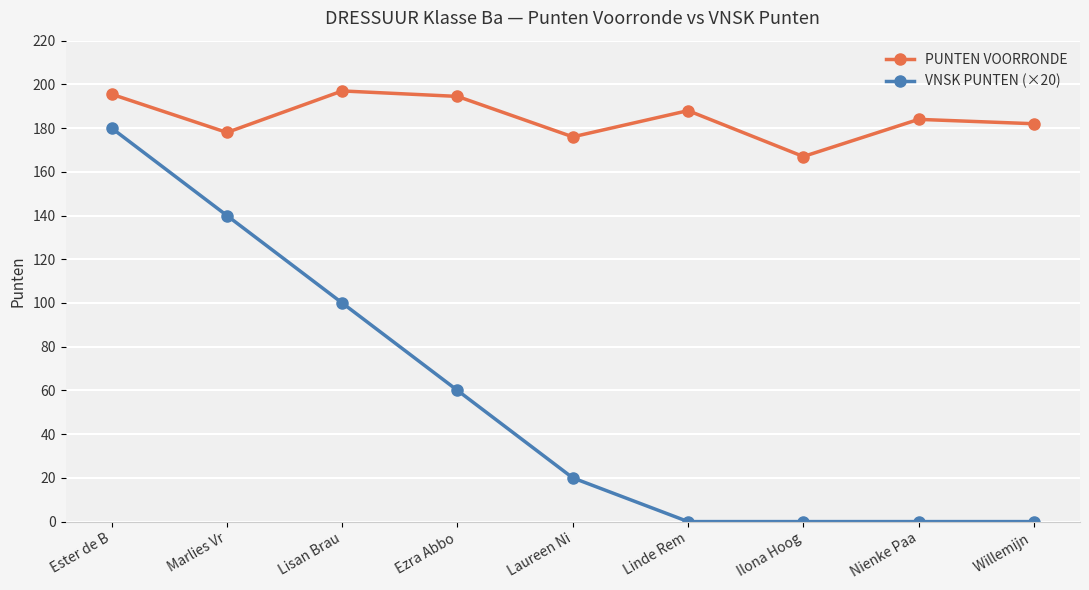

List the series in order of their overall mean, lowest first.

VNSK PUNTEN (×20), PUNTEN VOORRONDE